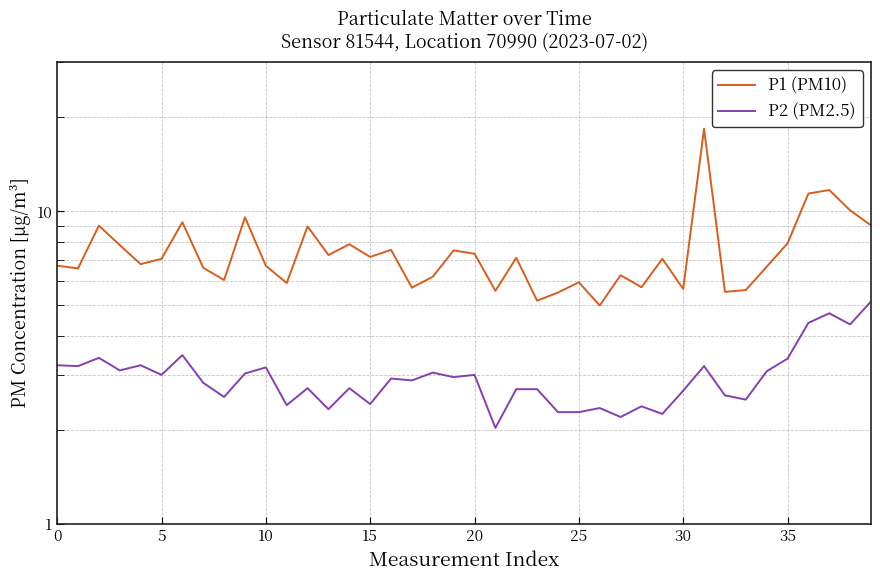

What is the label of the 14th point from the left?

13